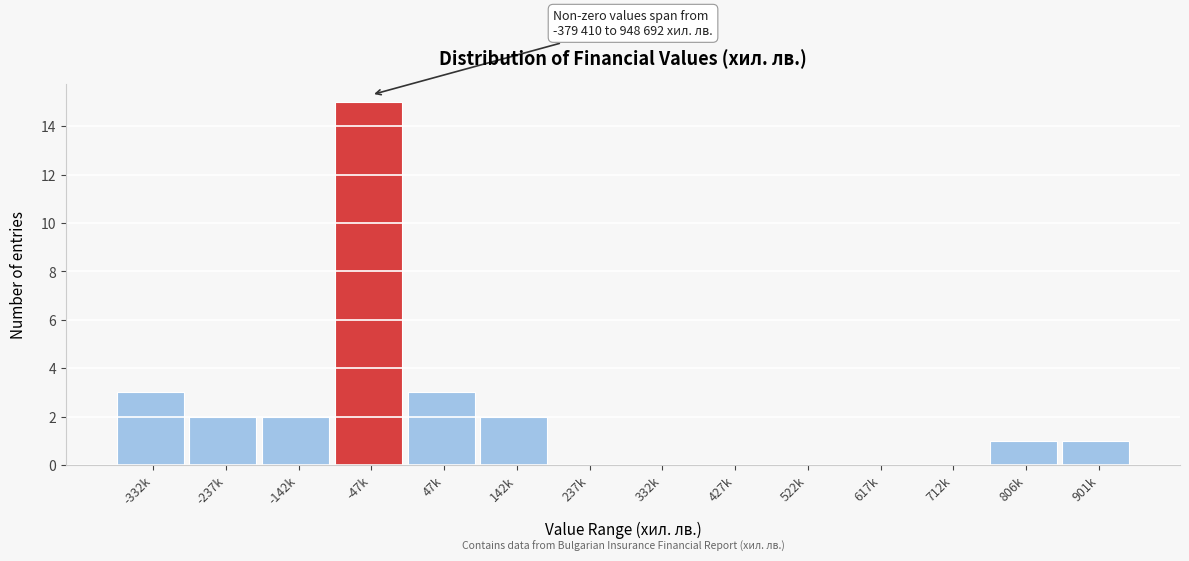

Reading right to left, what are all the values shown in this chart?

901k=1	806k=1	712k=0	617k=0	522k=0	427k=0	332k=0	237k=0	142k=2	47k=3	-47k=15	-142k=2	-237k=2	-332k=3